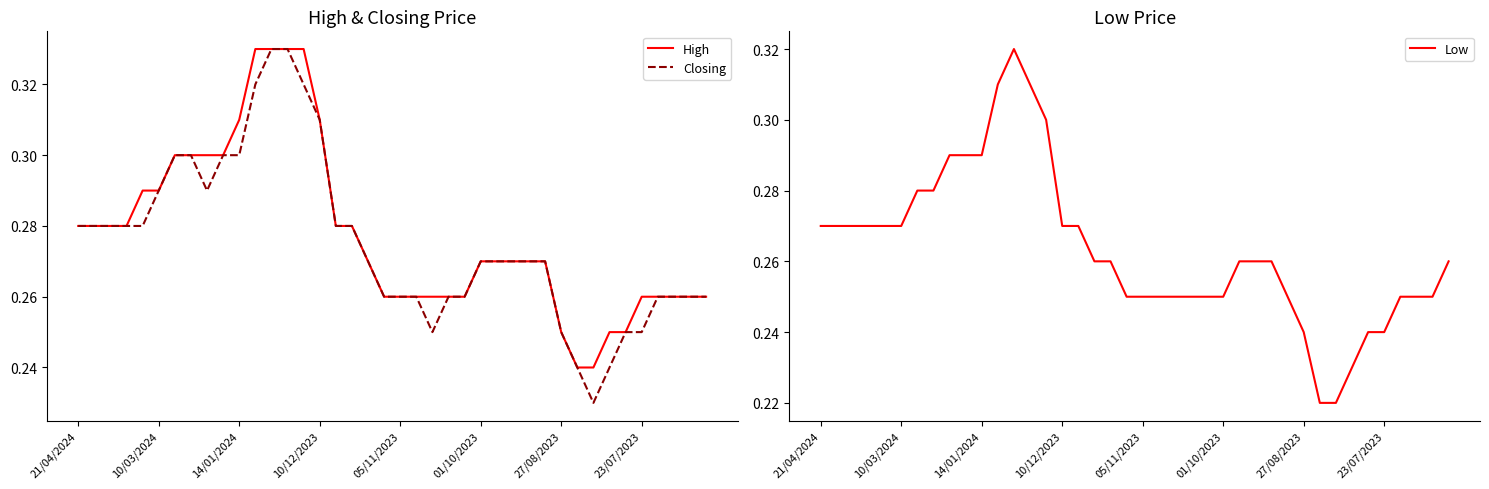

True or false: High and Low intersect in this chart.

False